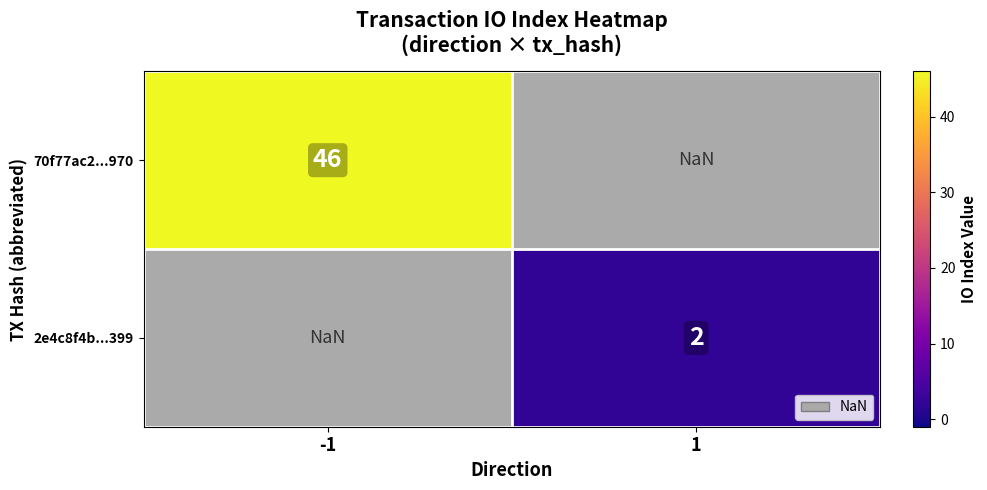

Is it true that 70f77ac2...970 equals 63.9 at -1?

False